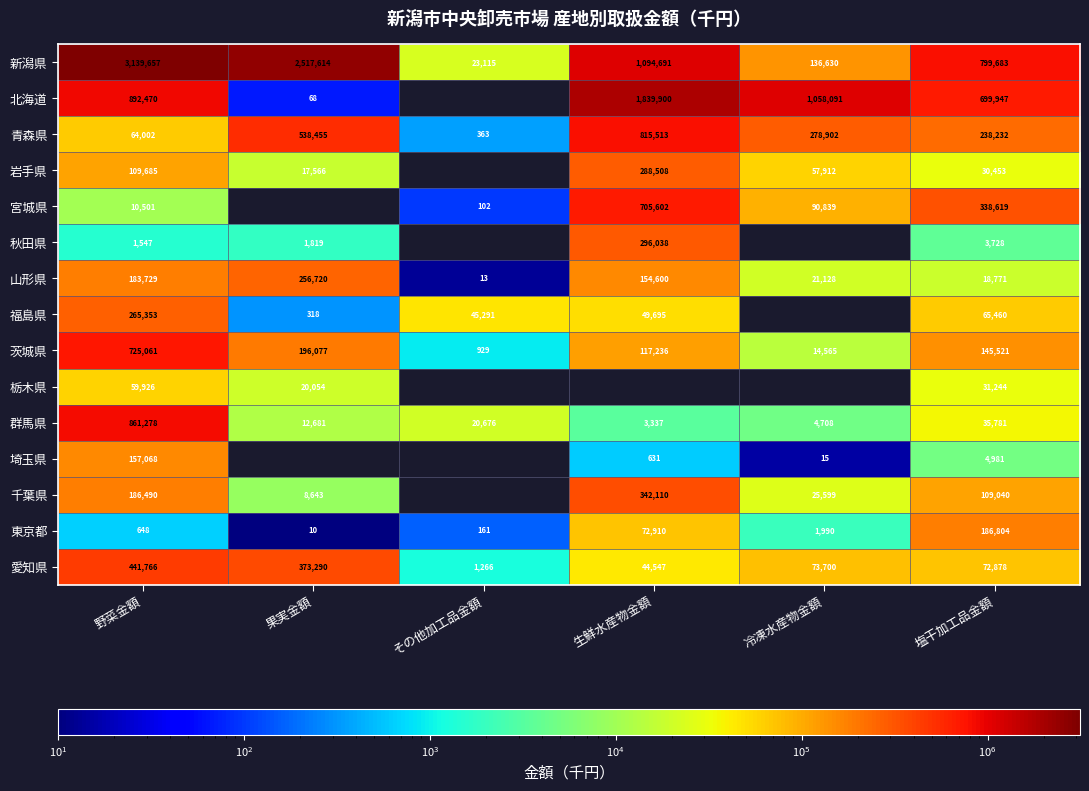

What is the lowest value of the 茨城県 series?

929